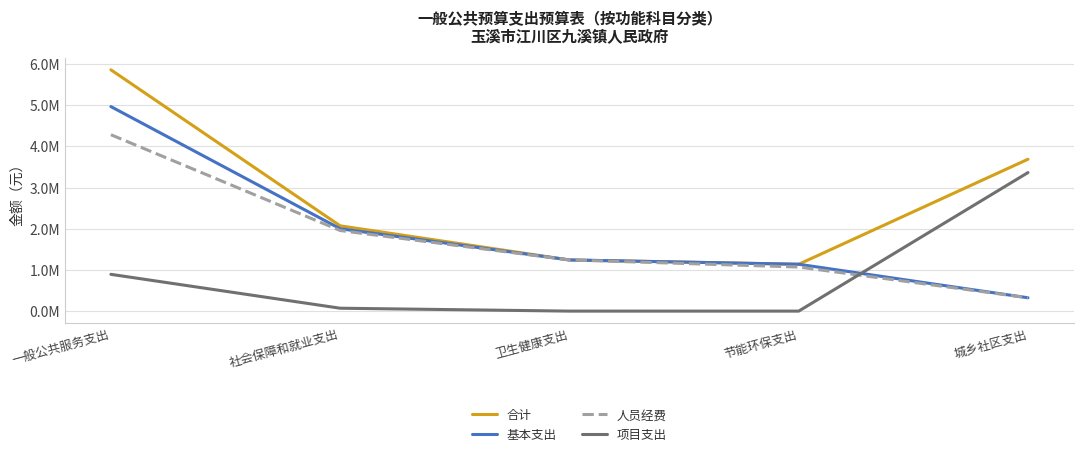

Which series ends up on top after the final intersection of 基本支出 and 项目支出?

项目支出